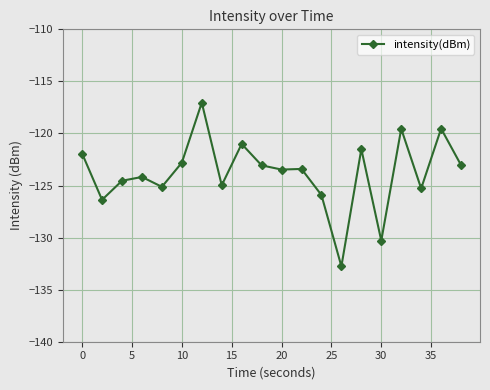

What is the minimum value shown in the chart?

-132.8